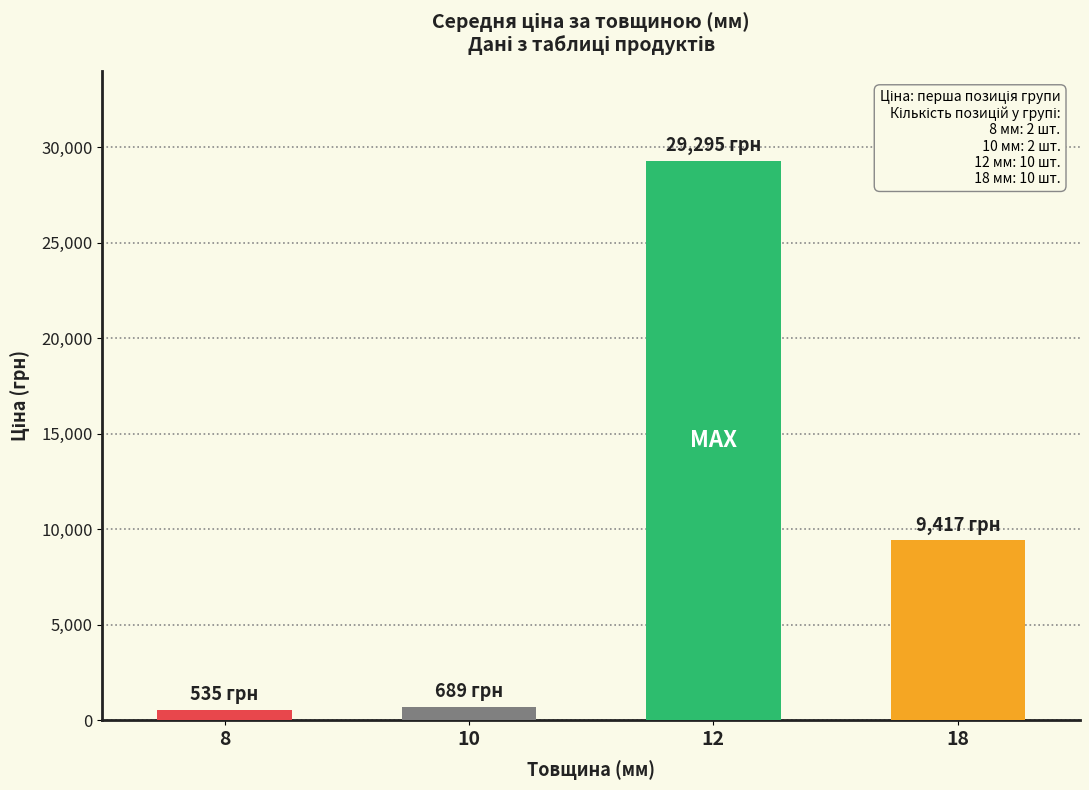

At which label does the data first exceed 9416?

12